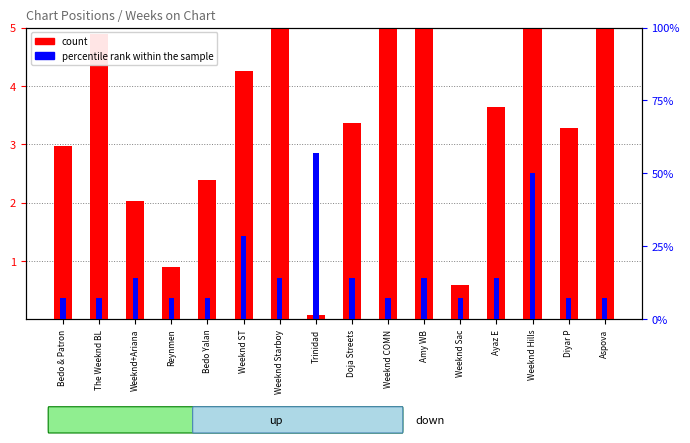

What position from the right is Weeknd COMN?

7